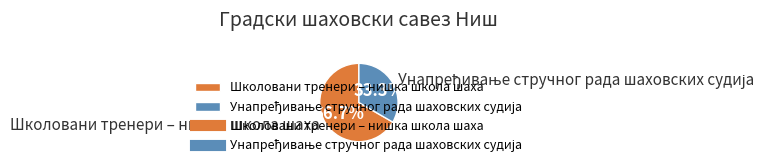

What is the largest slice in the pie chart?

Школовани тренери – нишка школа шаха